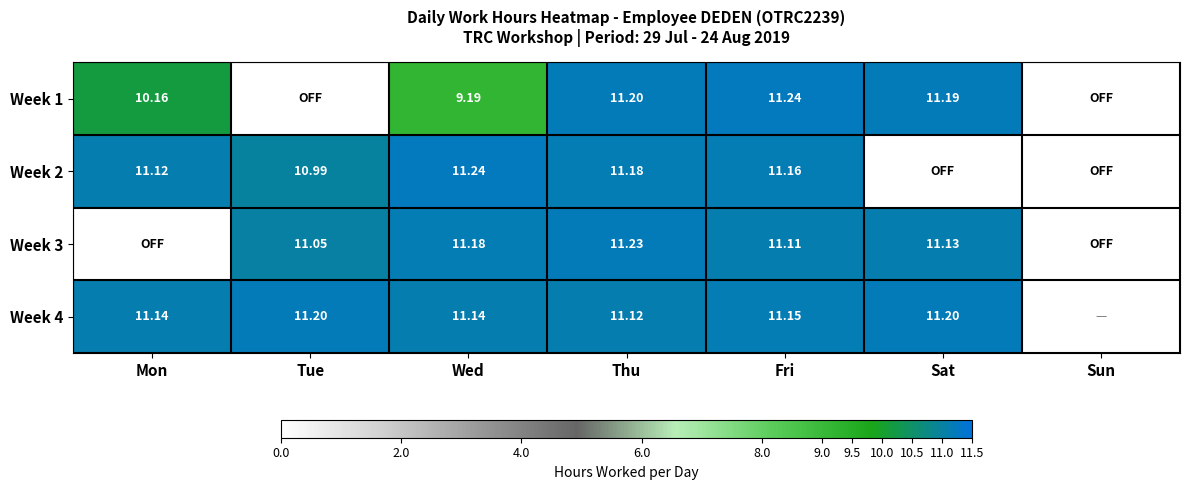

Which series has the widest spread of values?

Week 1